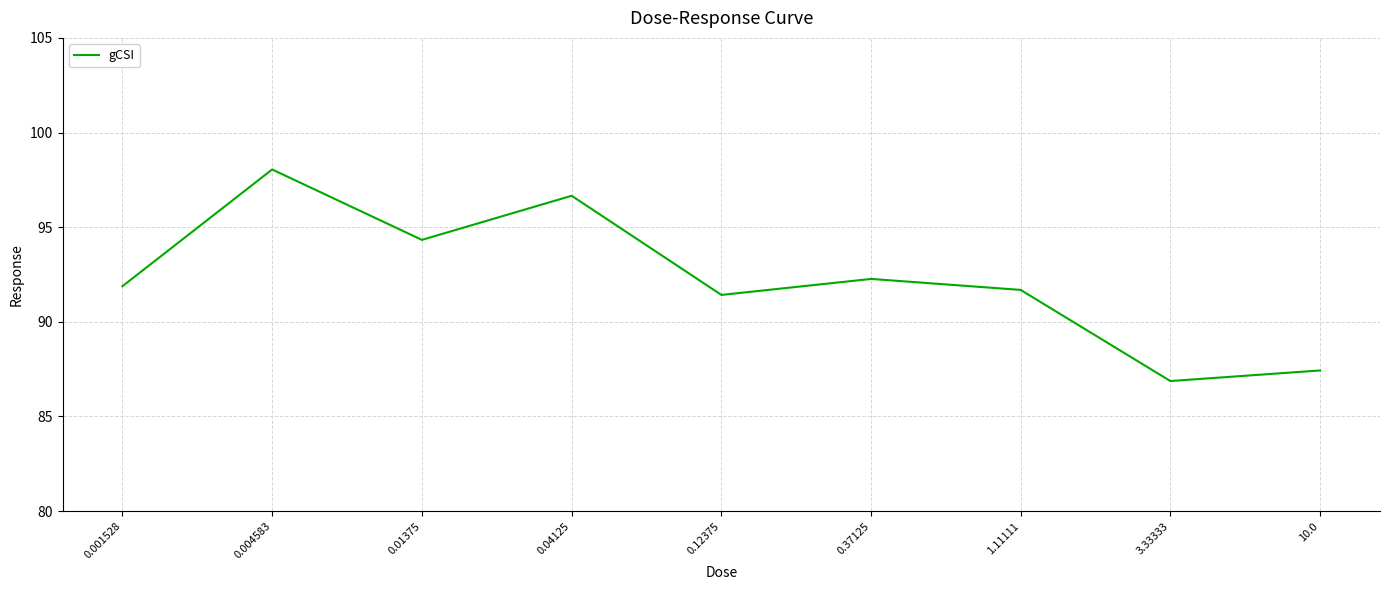

What position from the right is 10.0?

1